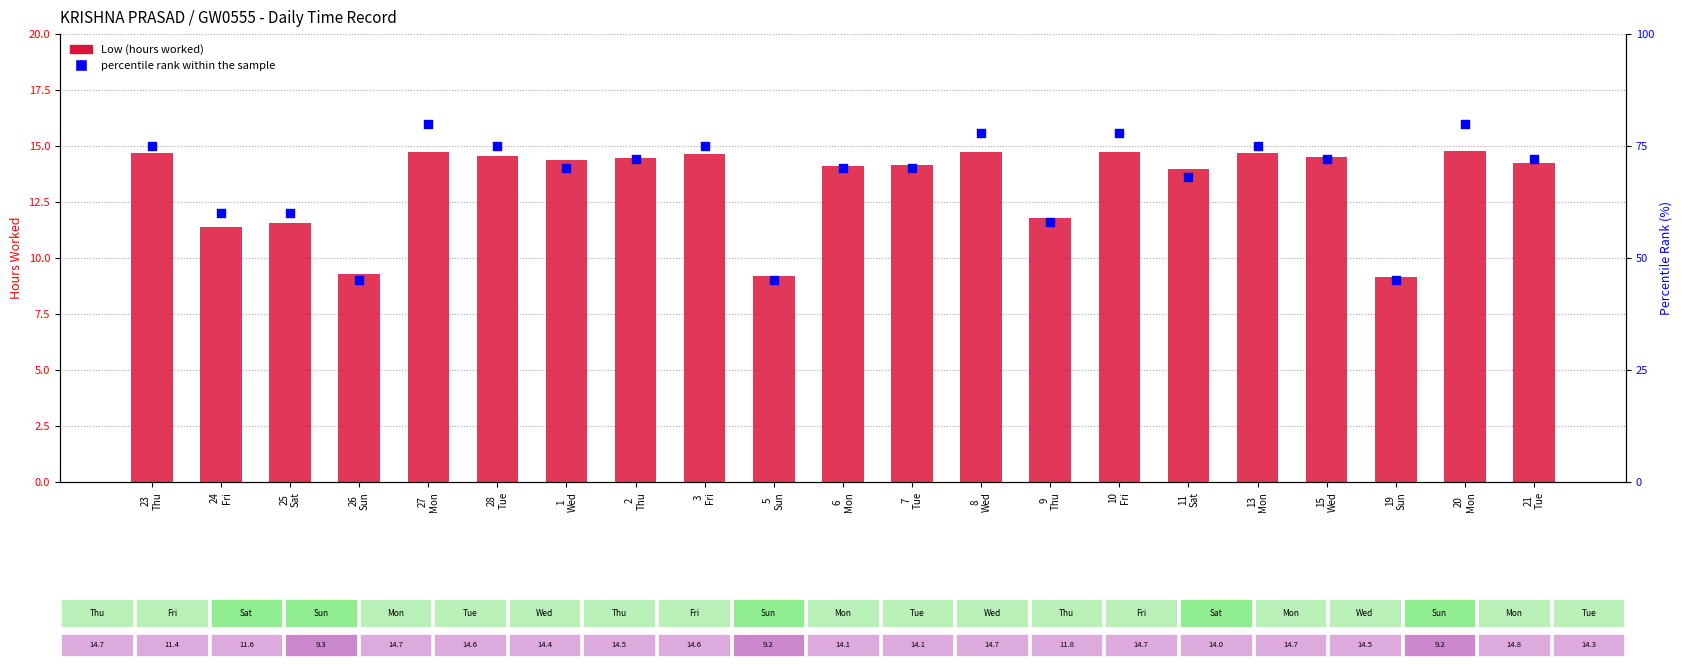

What is the total value across all series at 25
Sat?

71.6